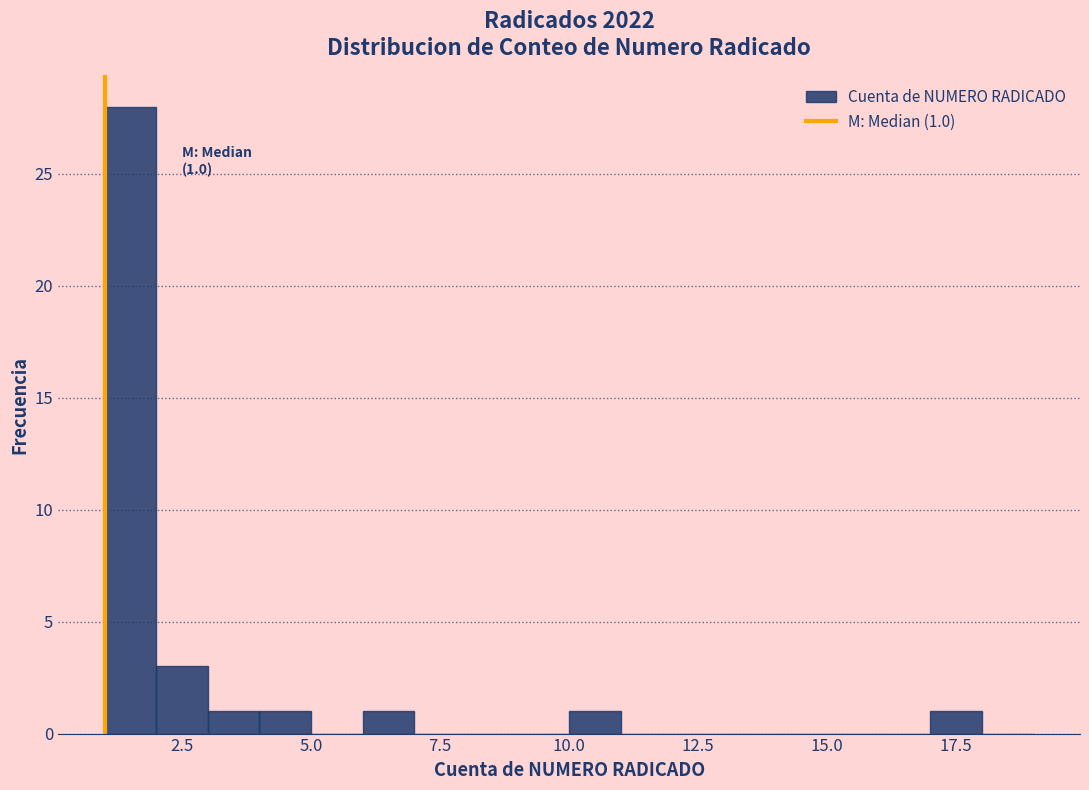

Read against the x-axis, roughly where is the centre of the tallest bar?

1.5